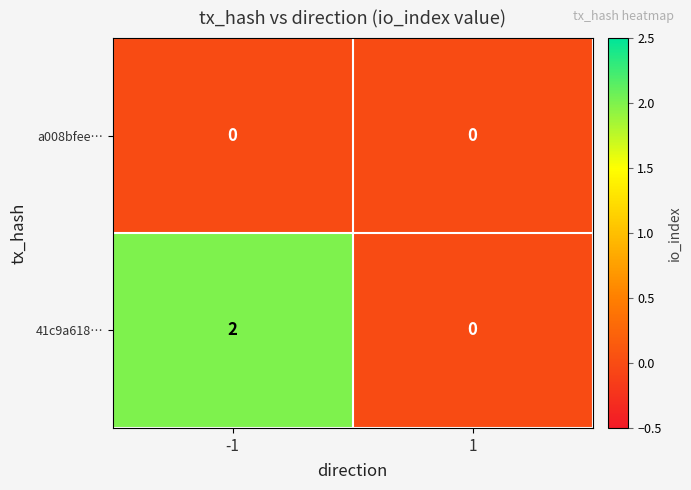

Which series has the largest range (max minus min)?

41c9a618…